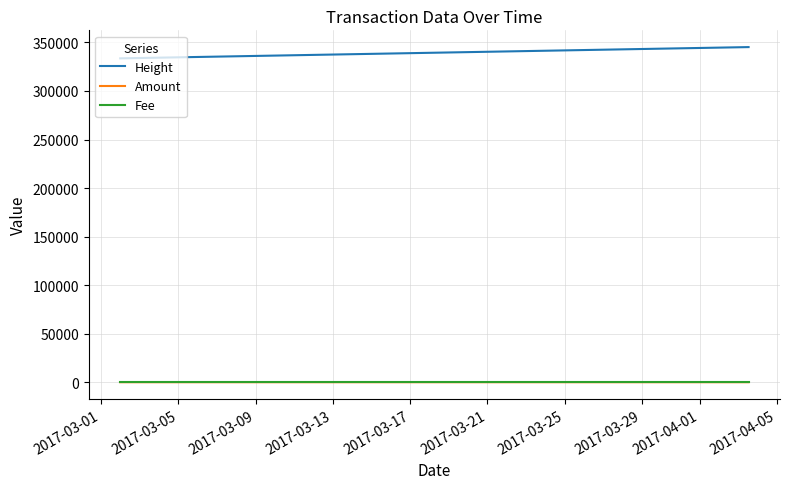

What is the lowest value of the Height series?

333584.0